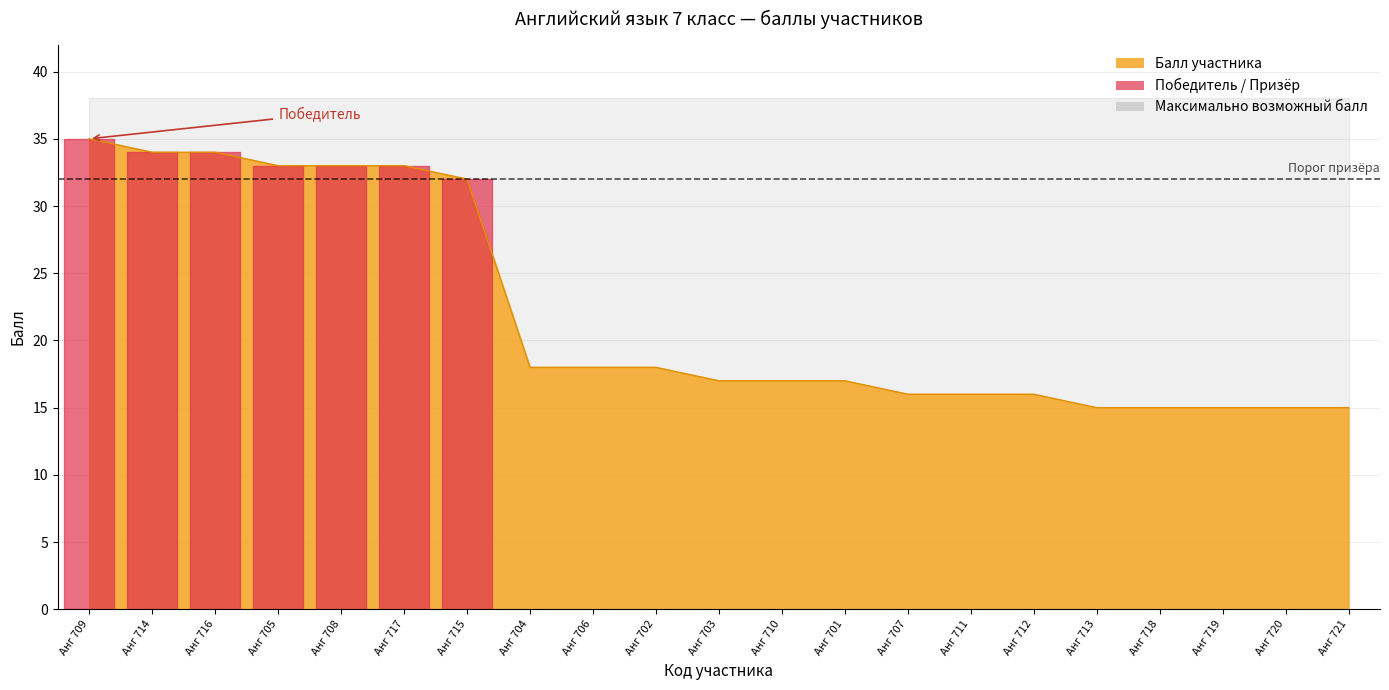

How many categories are shown in the chart?

21